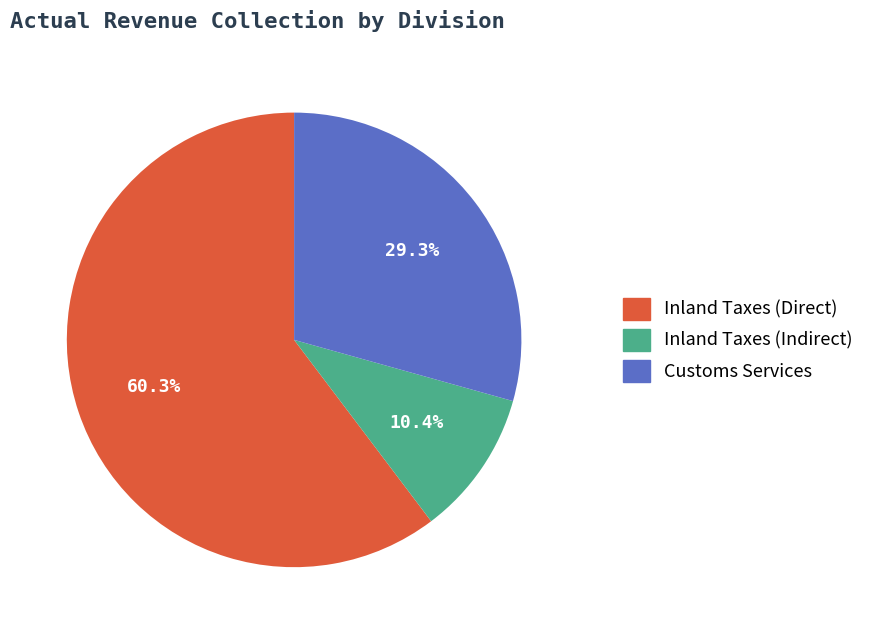

Which has a higher value, Customs Services or Inland Taxes (Direct)?

Inland Taxes (Direct)